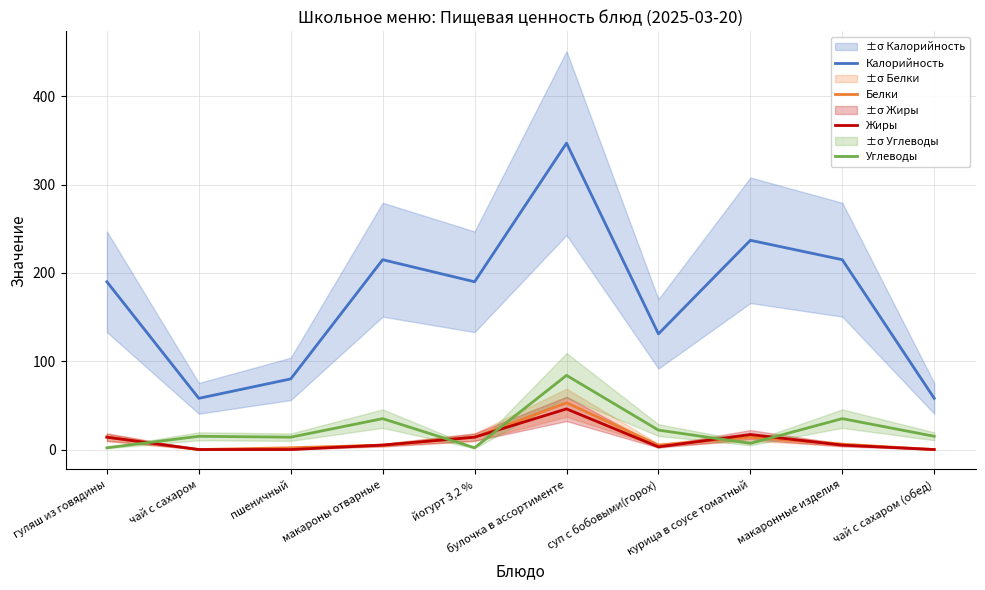

In Жиры, how many points are higher than both neighbors (excluding endpoints)?

2